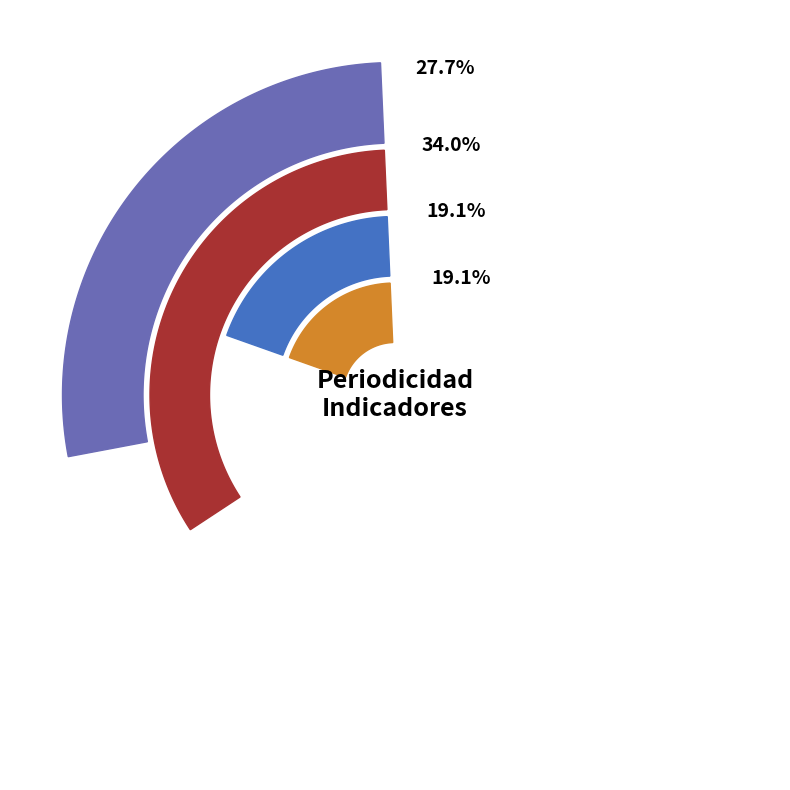

Which category has the biggest portion of the pie?

Mensual